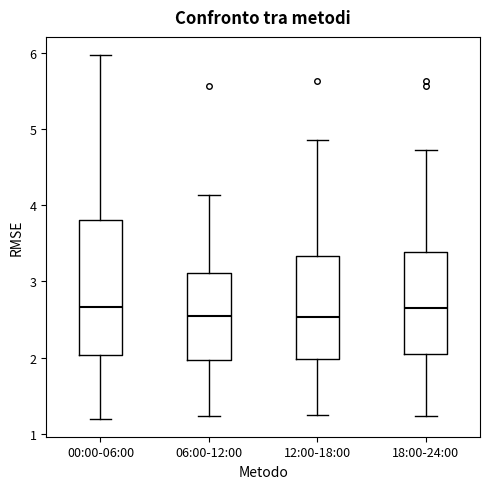

Reading left to right, read every box against the y-axis: the position of its median line, the range the box covers, and the ends of its whiskers. The values are not printed on the chart, so give them approximately, as read against the axis.

00:00-06:00: median 2.7, box 2.0 to 3.8, whiskers 1.2 to 6.0
06:00-12:00: median 2.5, box 2.0 to 3.1, whiskers 1.2 to 4.1
12:00-18:00: median 2.5, box 2.0 to 3.3, whiskers 1.3 to 4.9
18:00-24:00: median 2.7, box 2.0 to 3.4, whiskers 1.2 to 4.7